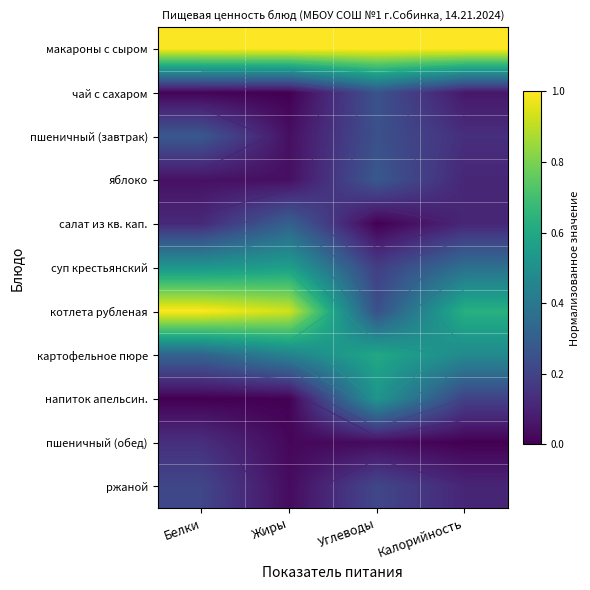

What is the greatest value displayed?

1.0